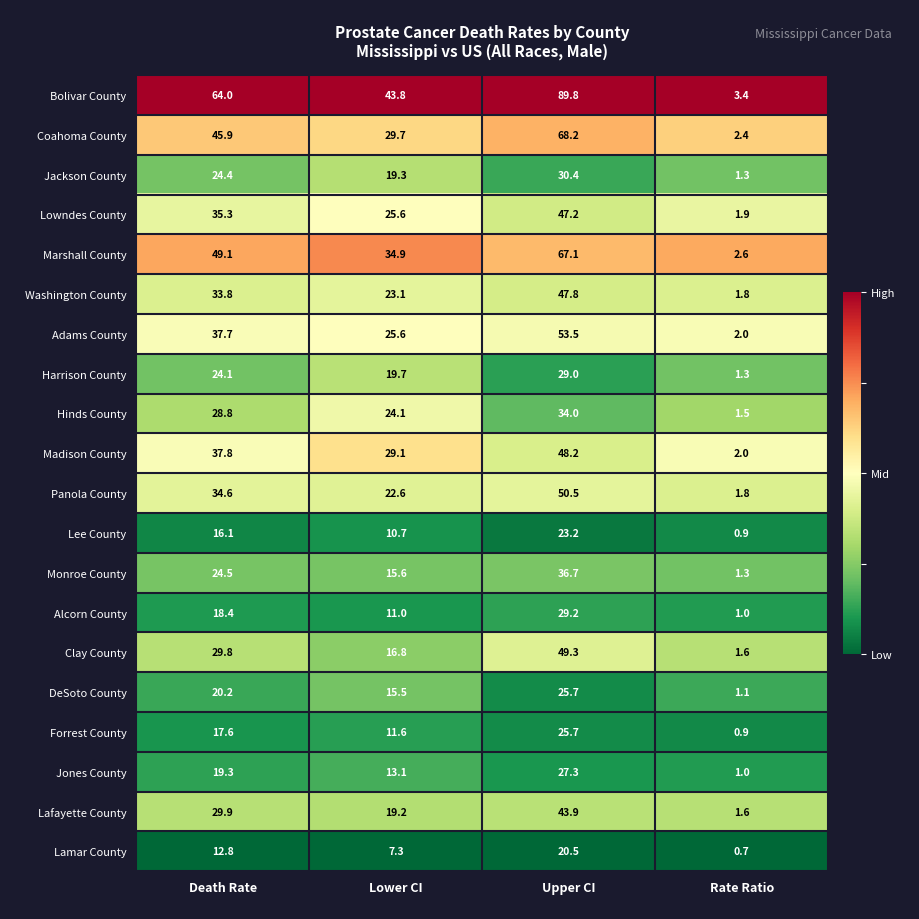

Which series has the widest spread of values?

Bolivar County